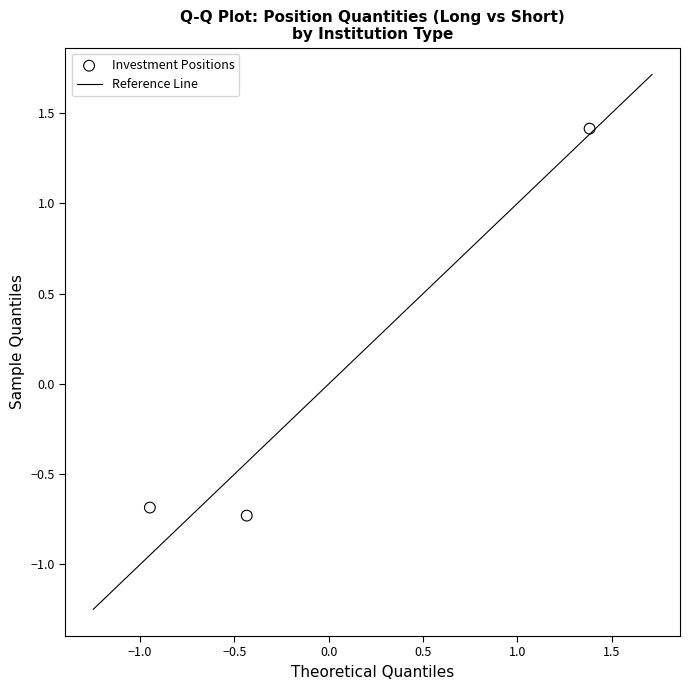

What Y value in the scatter plot is closest to 0?

-0.7